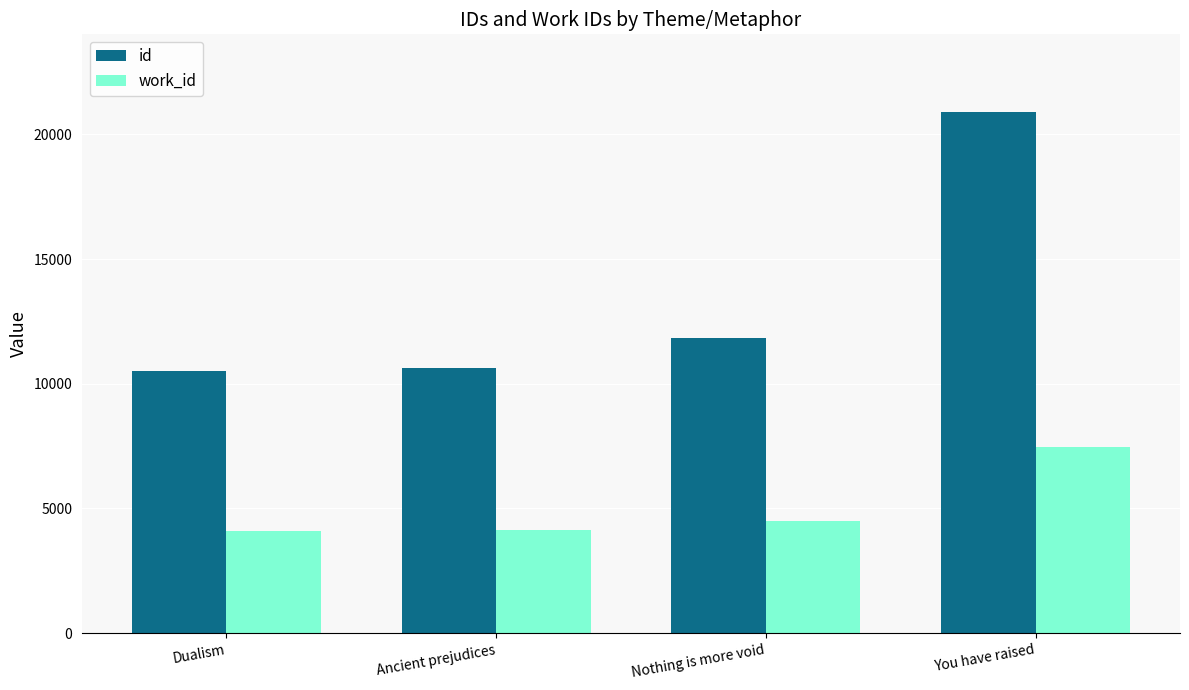

How many data points in work_id are less than 4503?

2